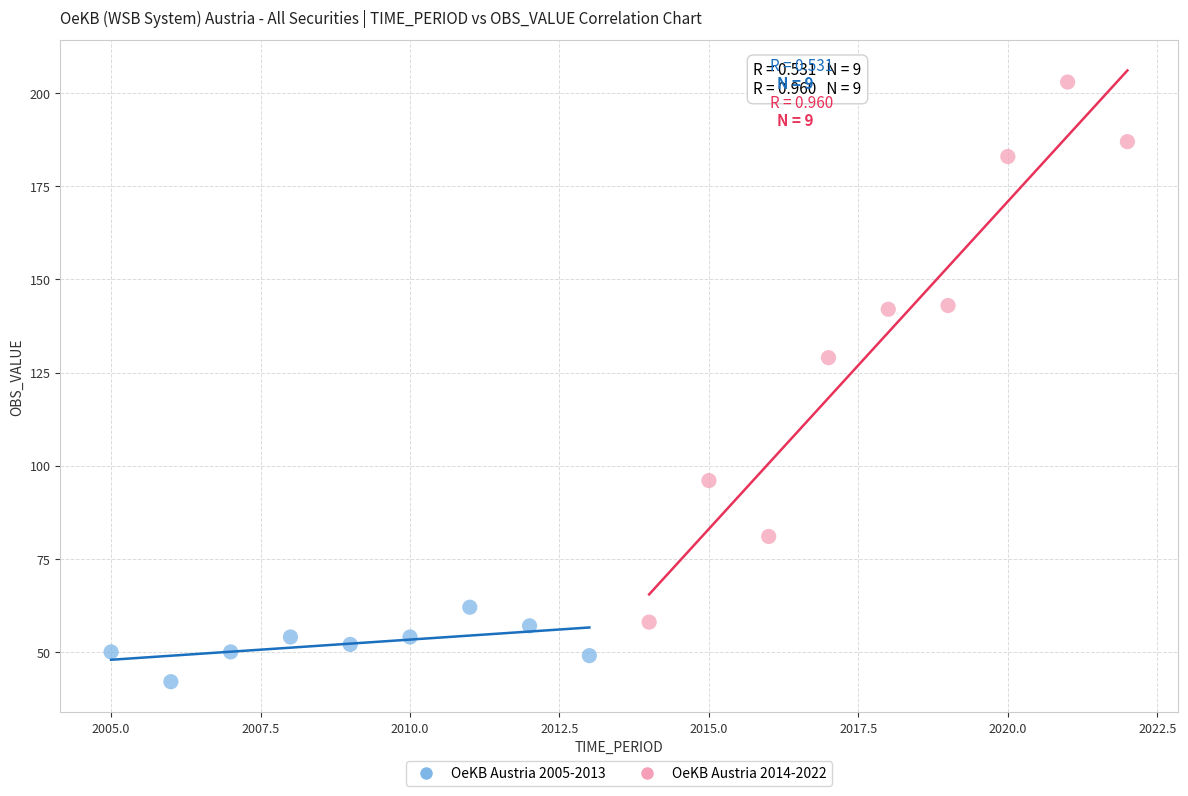

Which series contains the lowest Y value?

OeKB Austria 2005-2013